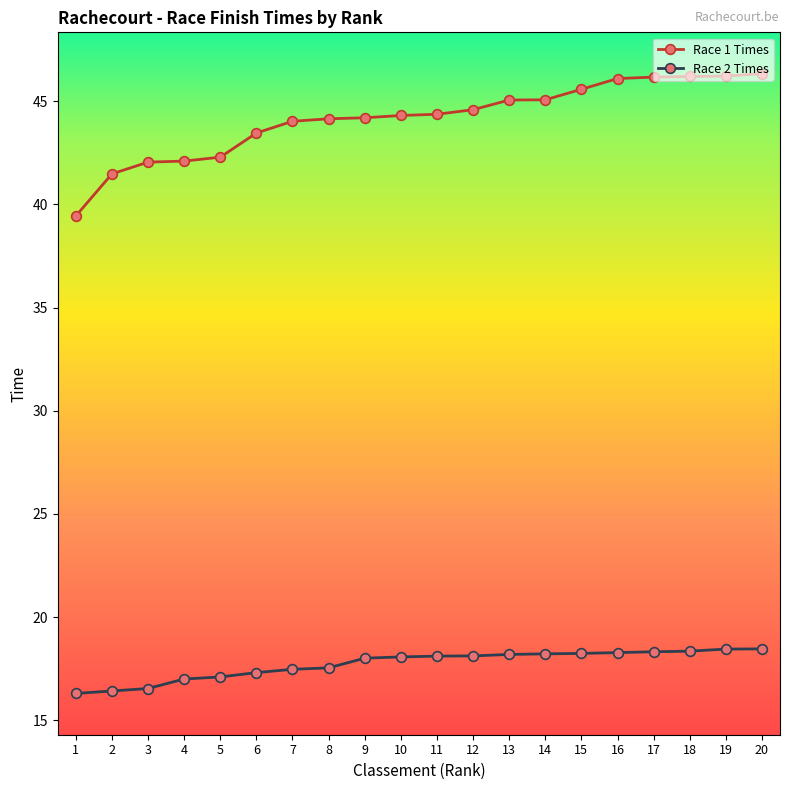

True or false: Race 2 Times has a value of 5.0 at 5.

False